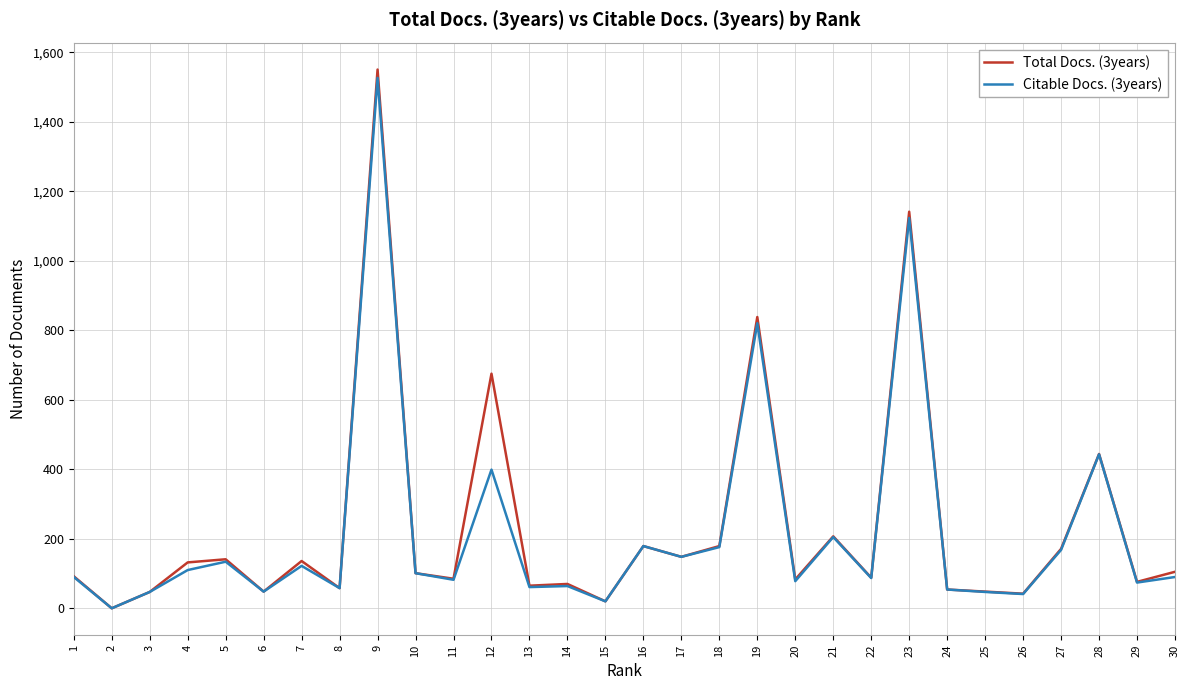

The value of Total Docs. (3years) at 16 is 124. True or false?

False